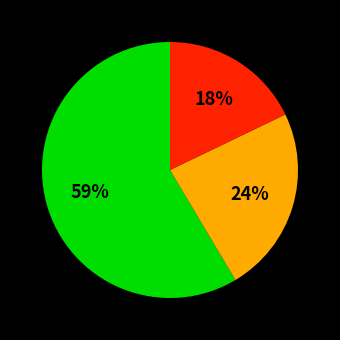

To the nearest percent, what is the difference between the largest and smallest slice percentages?

41%